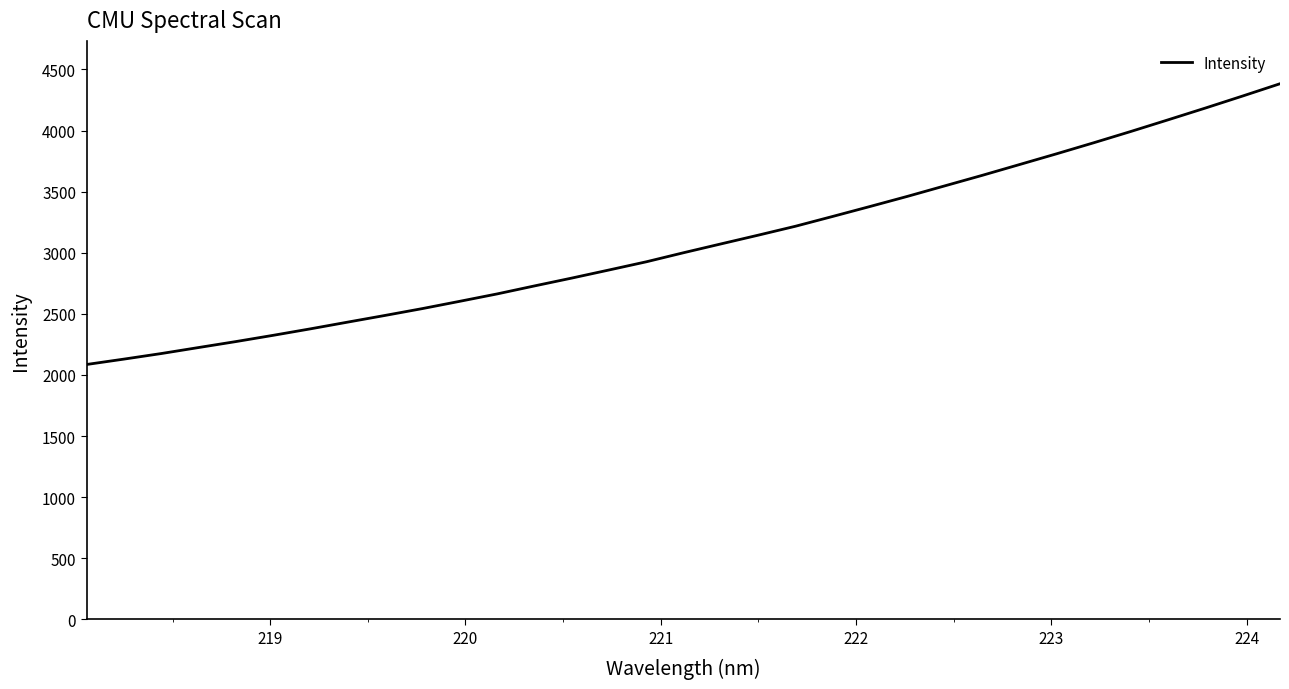

What is the minimum value shown in the chart?

2085.4